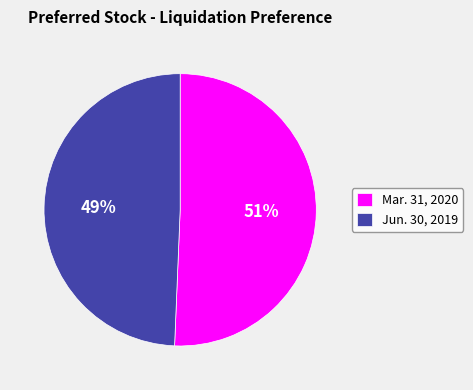

Approximately how many times larger is the value at Jun. 30, 2019 compared to Mar. 31, 2020?

1.0